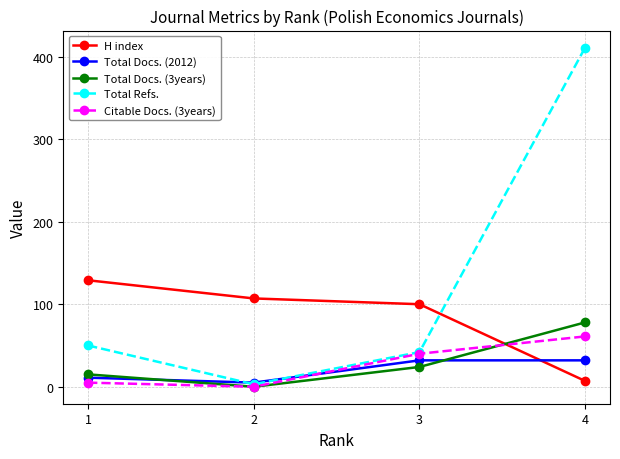

How many data points in H index are less than 107?

2